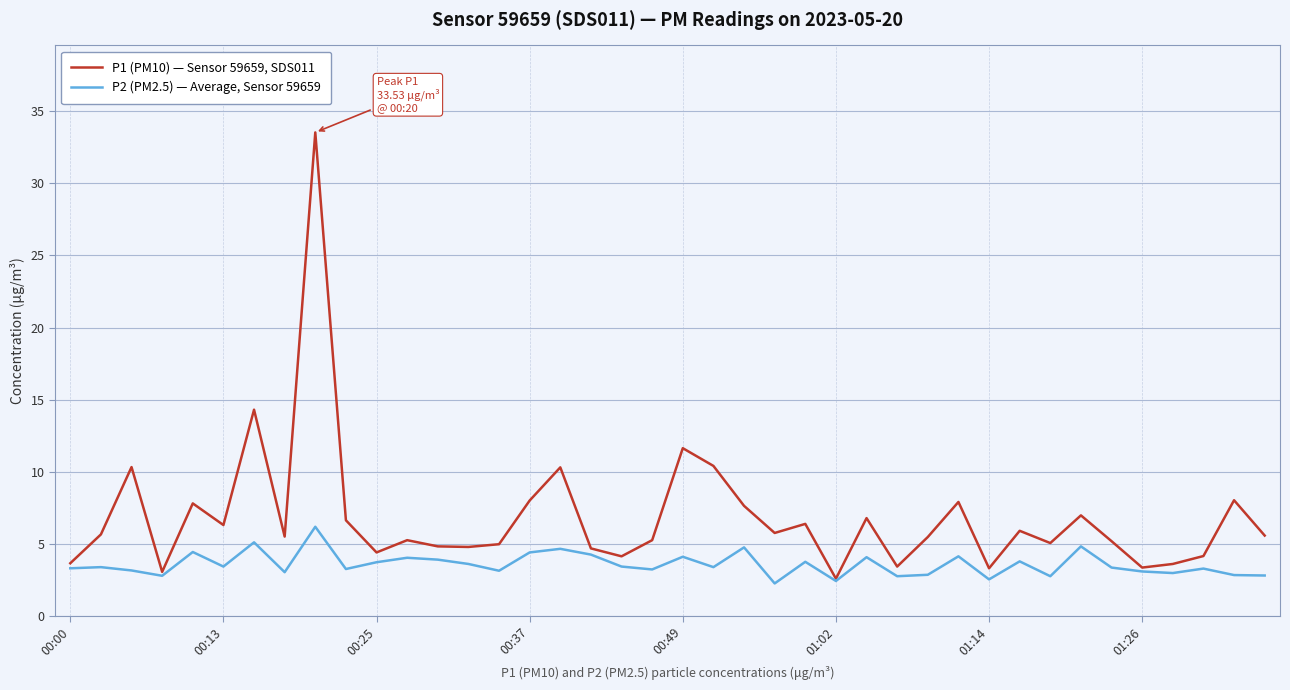

Rank the series by their maximum value, from highest to lowest.

P1 (PM10) — Sensor 59659, SDS011, P2 (PM2.5) — Average, Sensor 59659